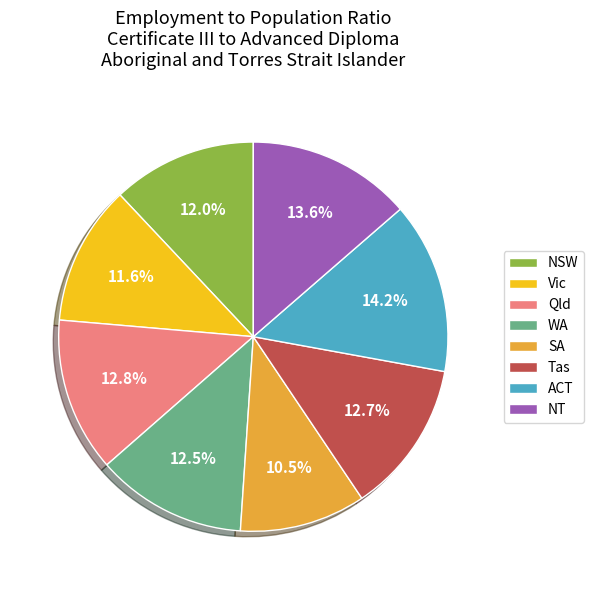

What portion of the pie excludes Tas?

87.3%